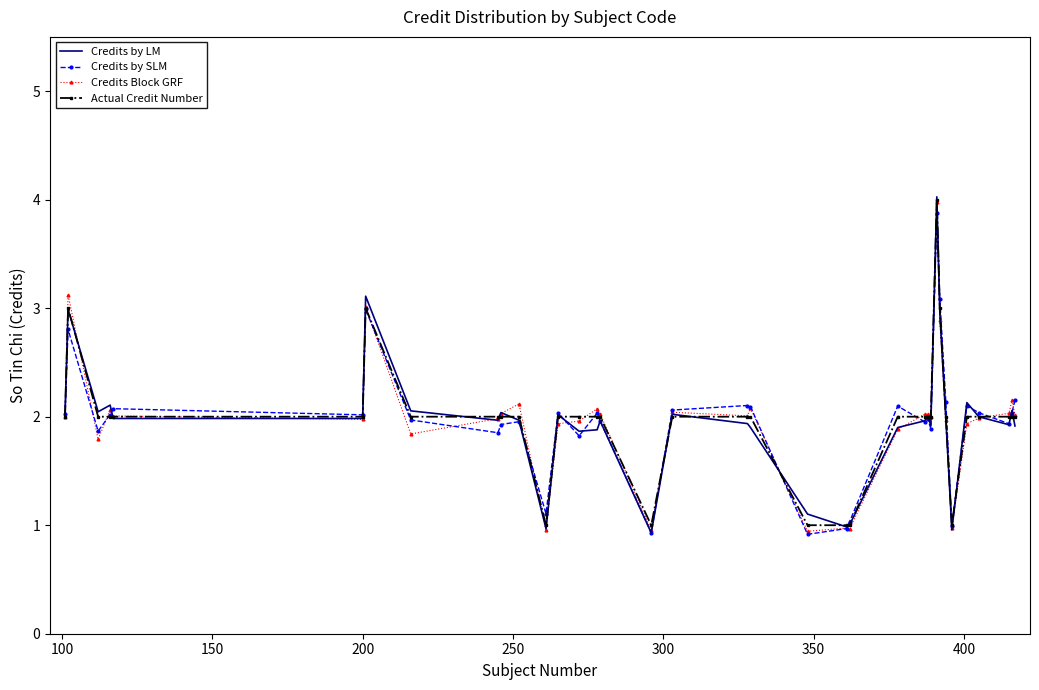

What is the maximum value shown in the chart?

4.0